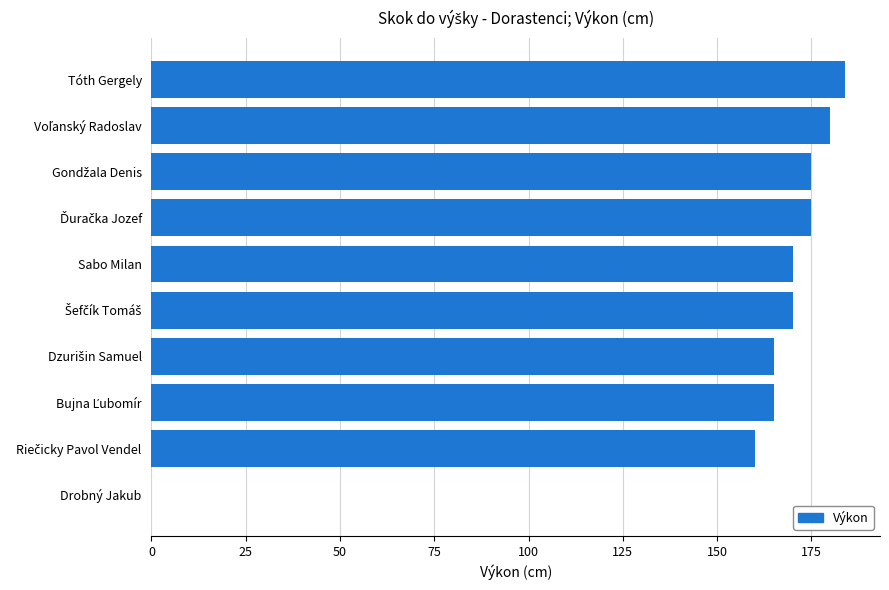

How many positive values are there?

9